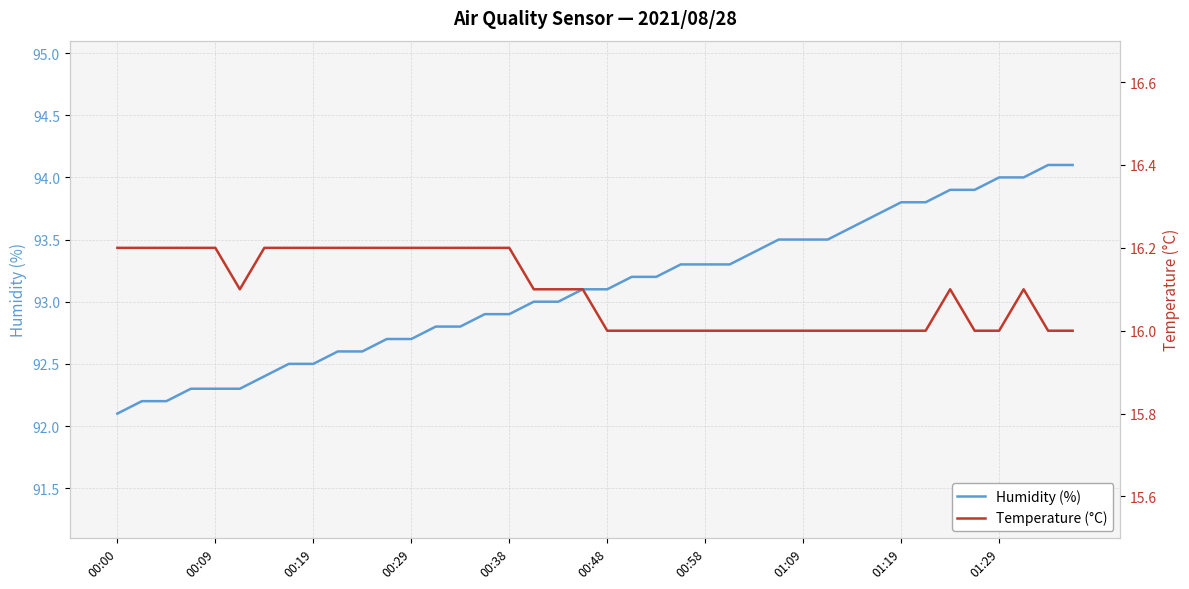

The Humidity (%) series shows 154.4 at 01:09. True or false?

False